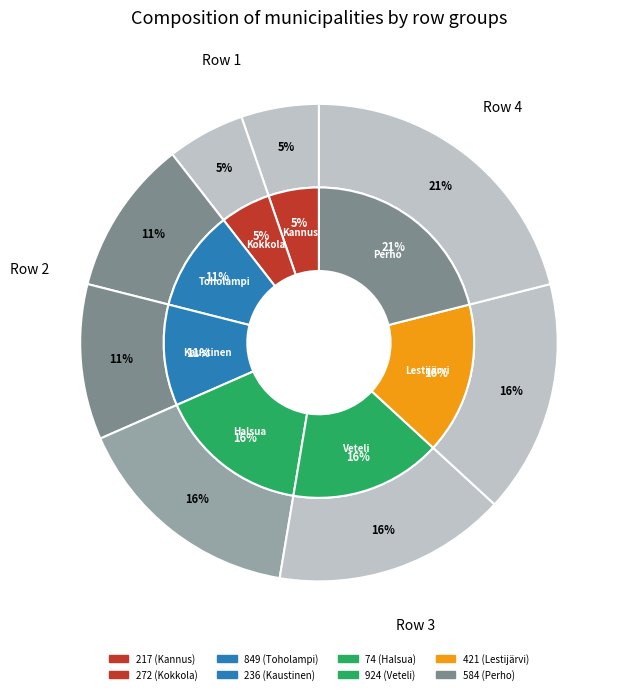

Rank the categories by value from lowest to highest.

217, 272, 849, 236, 74, 924, 421, 584